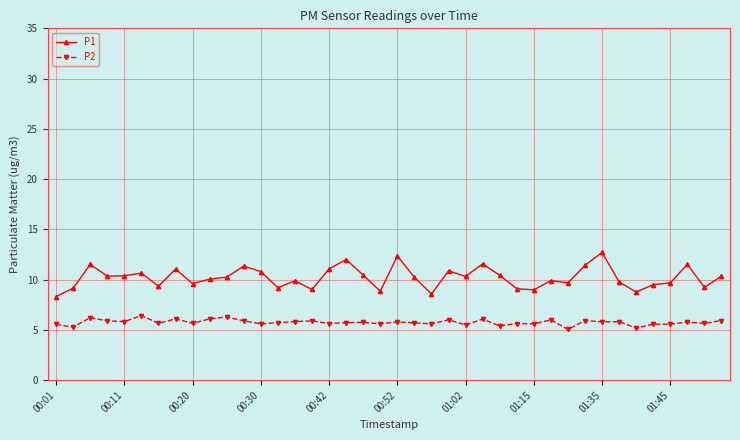

True or false: P1 has more than 2 points higher than both neighbors.

True